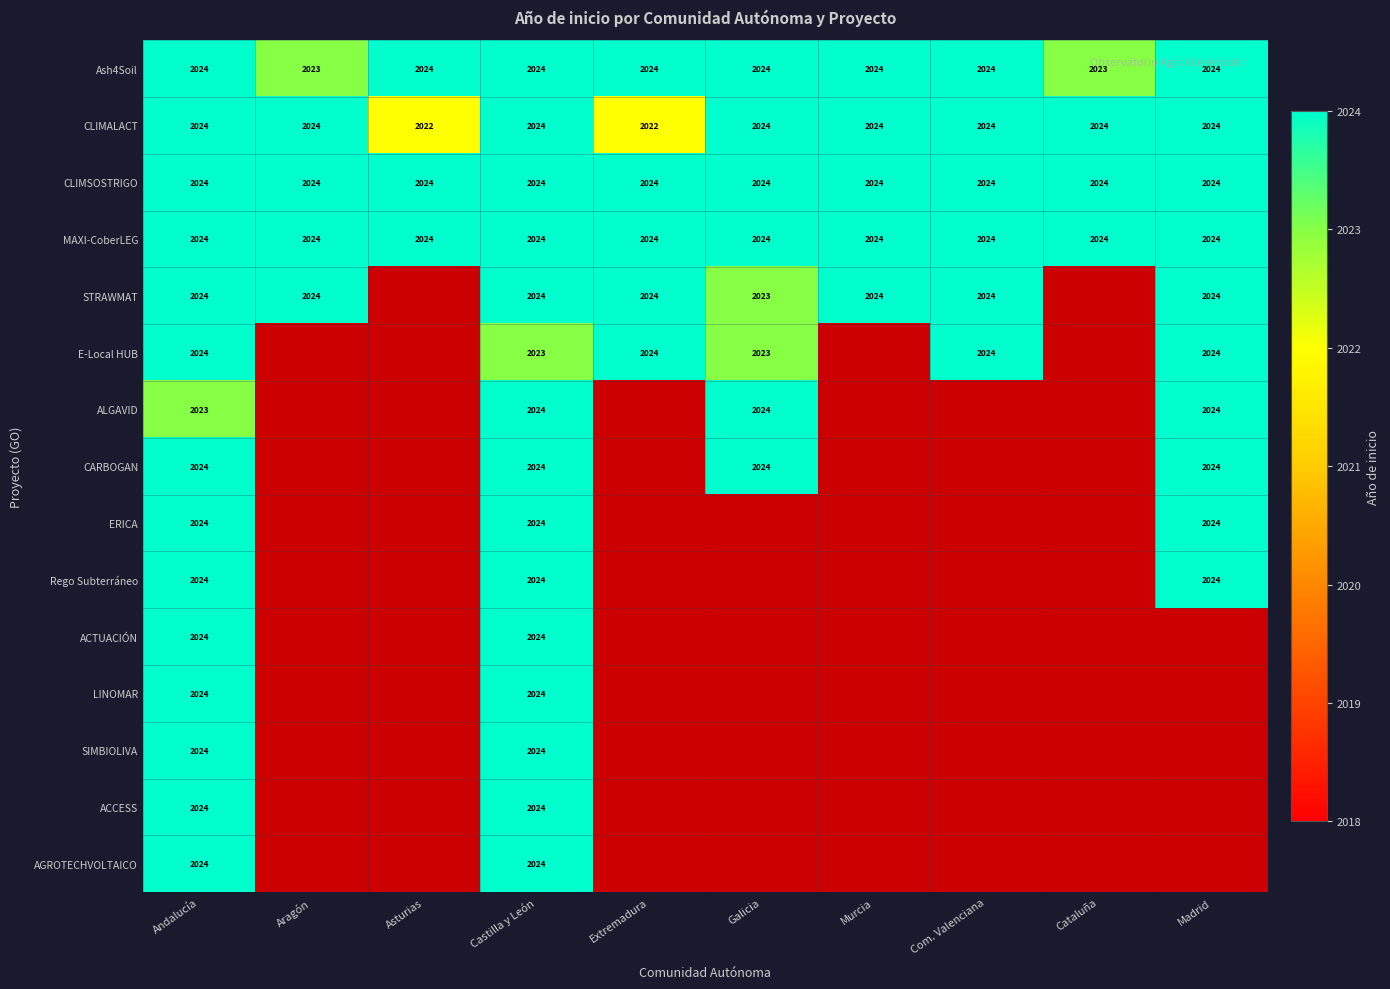

What is the total value across all series at Andalucía?

30359